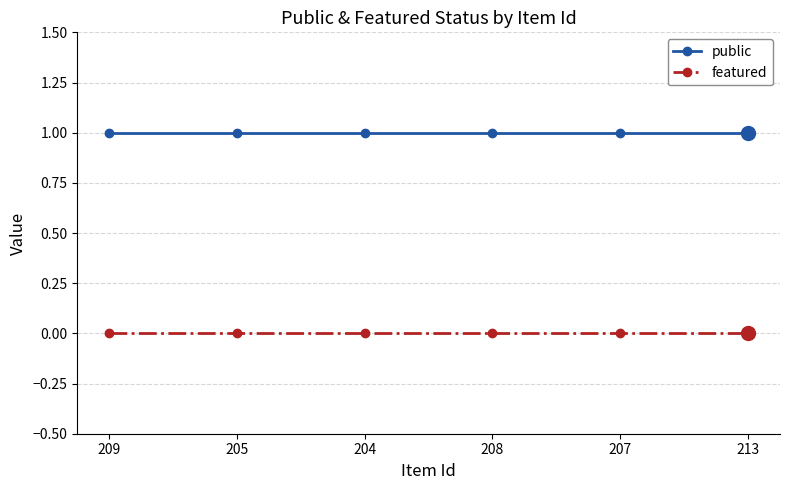

What is the spread (max minus min) of values at 208?

1